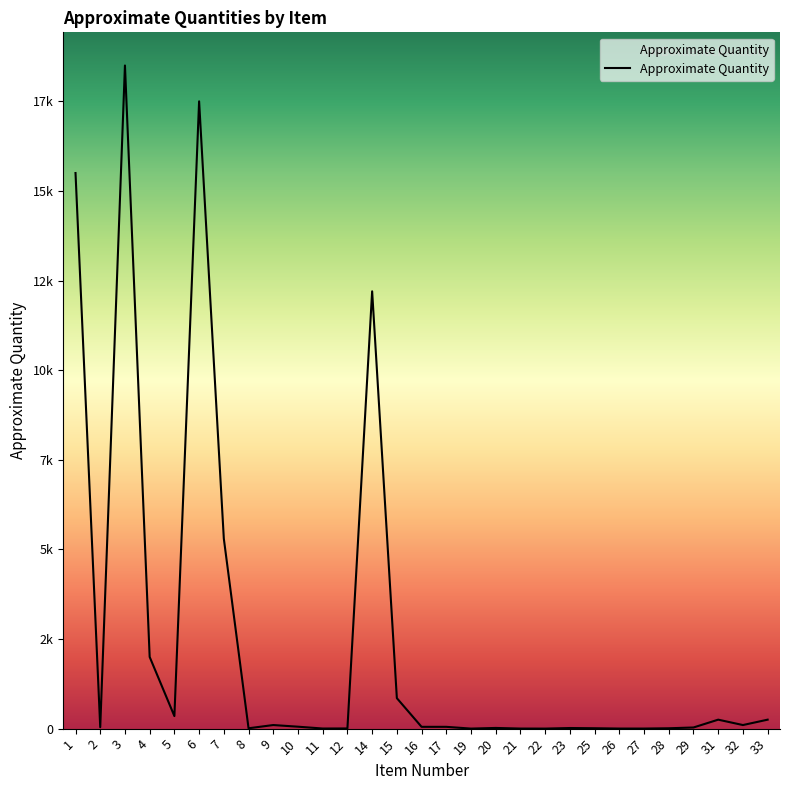

Does the chart have visible grid lines?

No